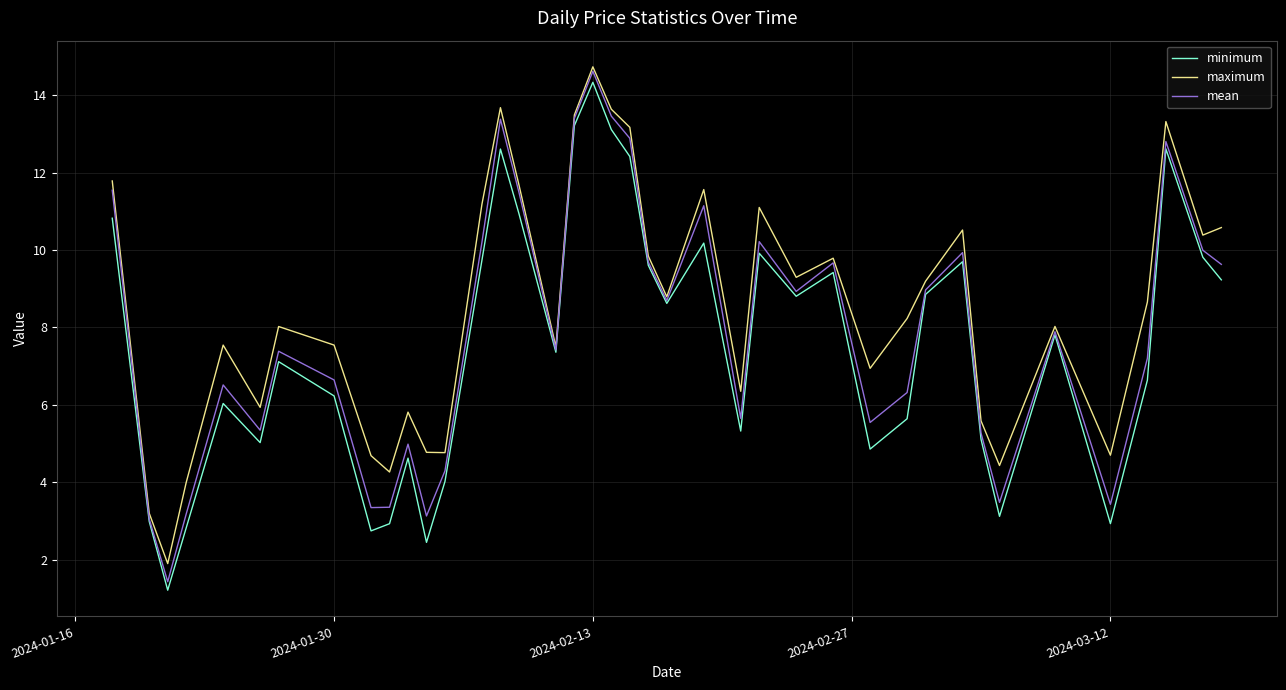

Which series has the largest range (max minus min)?

mean